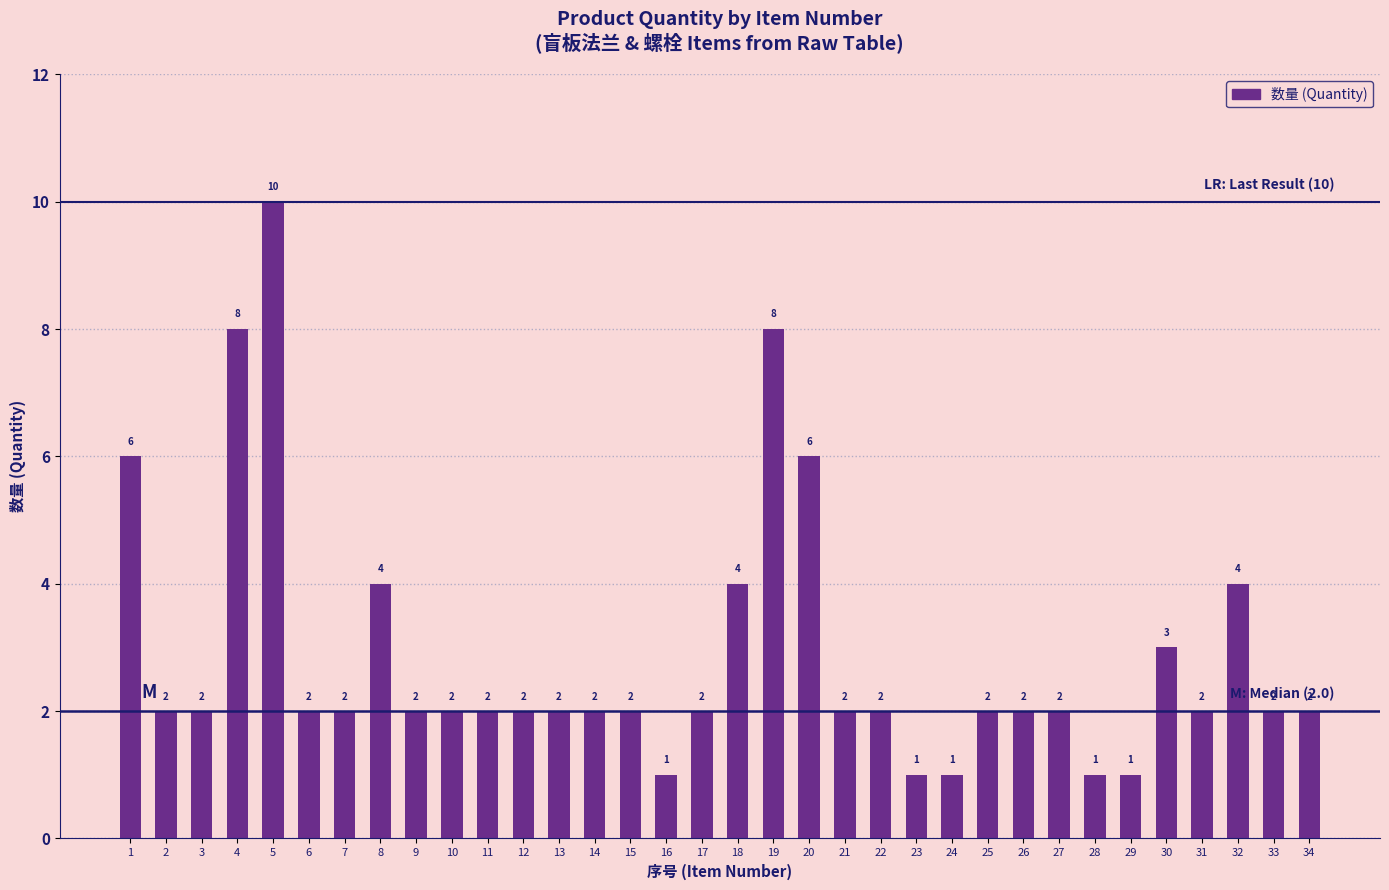

Reading left to right, transcribe all the data shown in this chart.

1=6	2=2	3=2	4=8	5=10	6=2	7=2	8=4	9=2	10=2	11=2	12=2	13=2	14=2	15=2	16=1	17=2	18=4	19=8	20=6	21=2	22=2	23=1	24=1	25=2	26=2	27=2	28=1	29=1	30=3	31=2	32=4	33=2	34=2